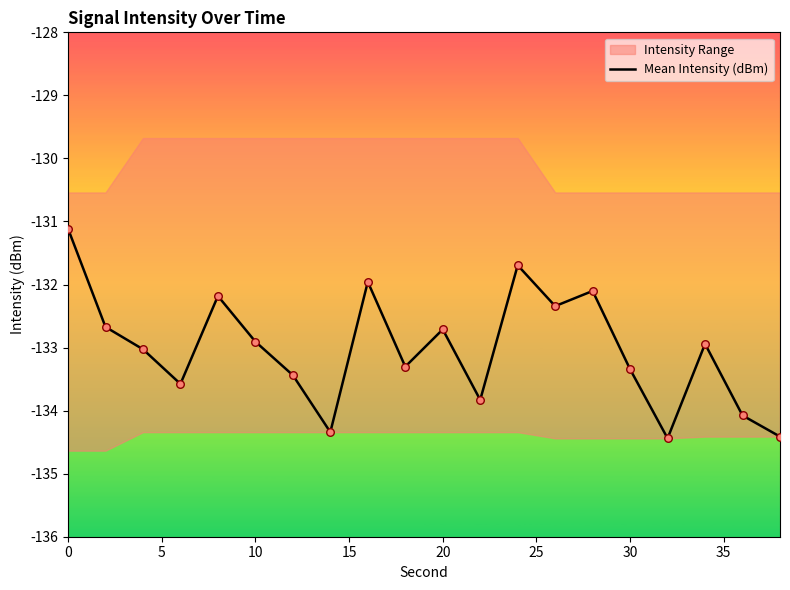

What is the change in value from 10 to 15?

-0.3